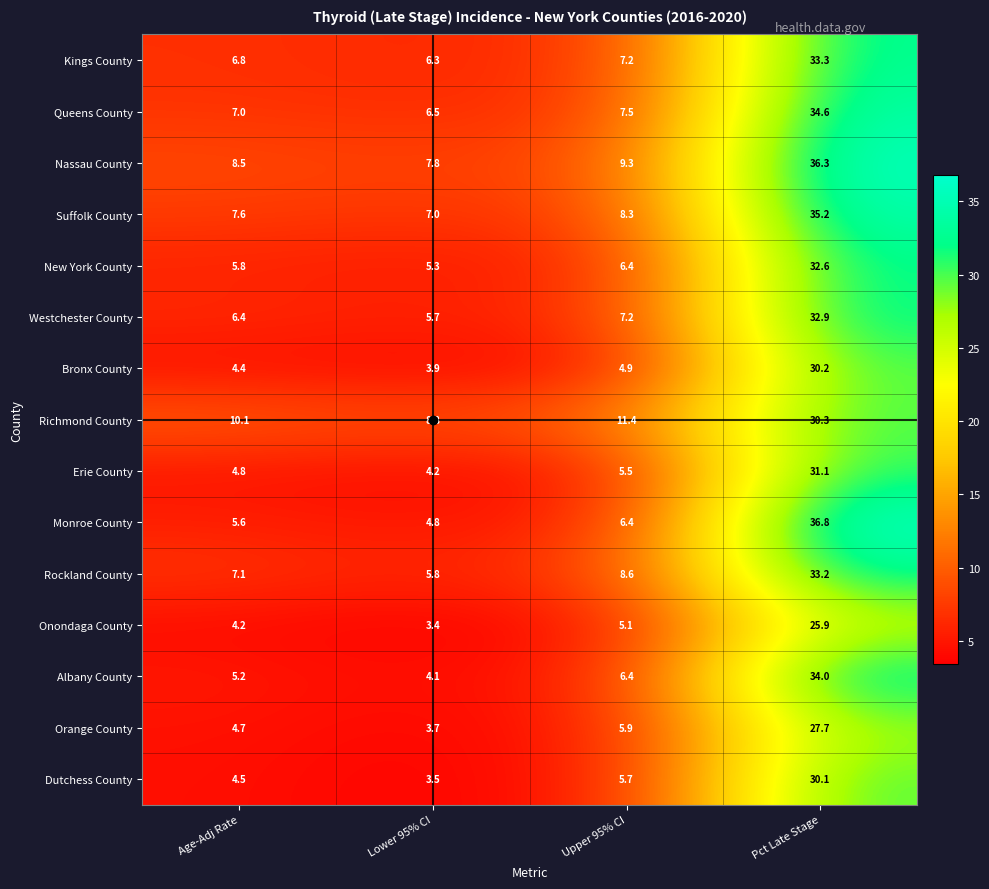

At which label does Kings County first exceed 7?

Upper 95% CI